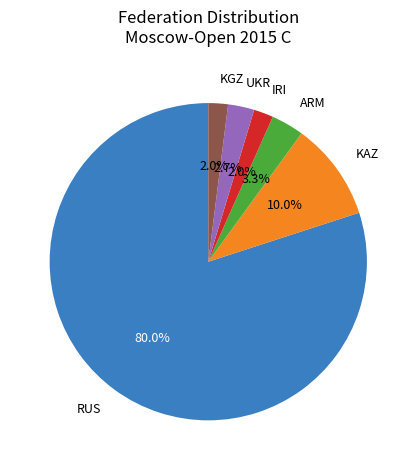

What percentage is NOT represented by RUS?

20.0%